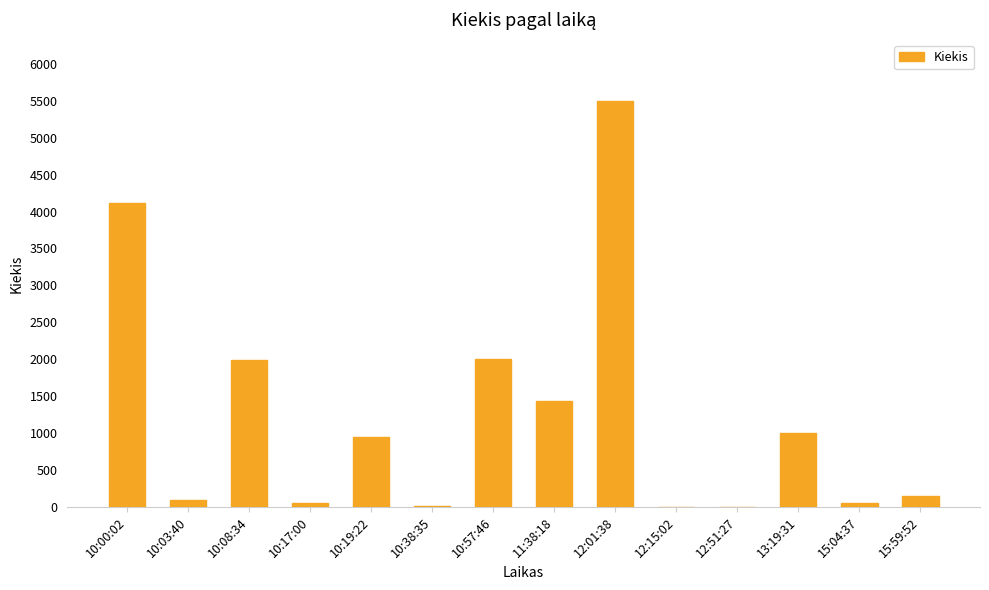

Are the bars horizontal?

No